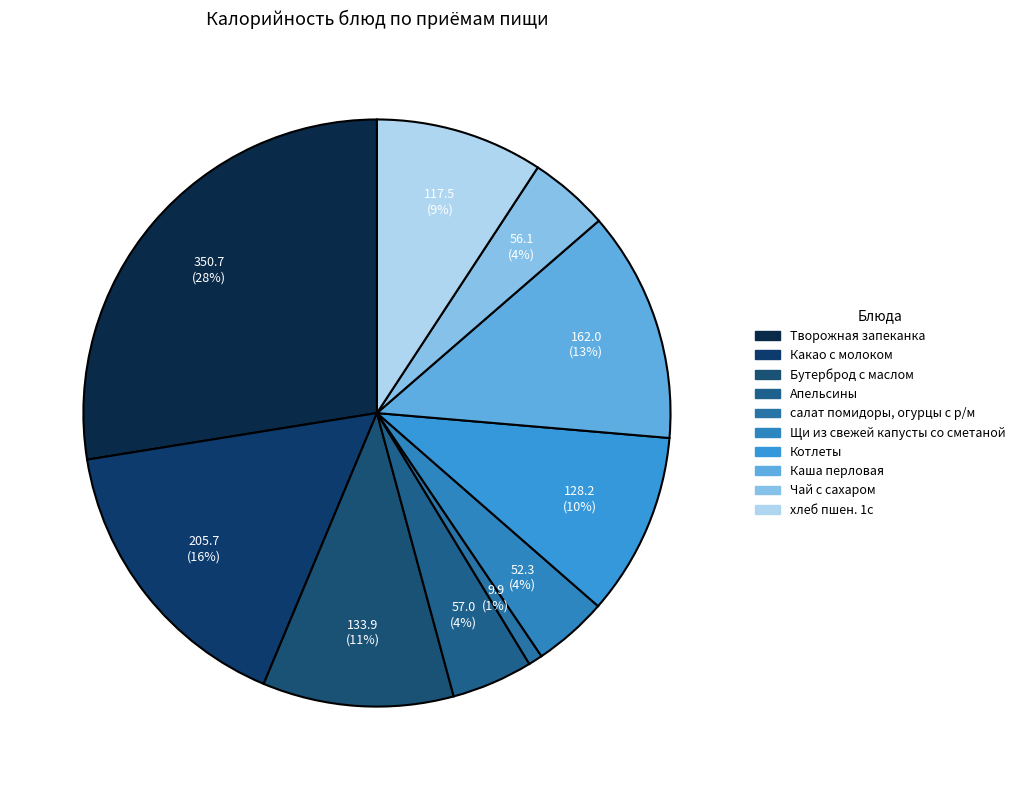

True or false: Апельсины accounts for 12% of the total.

False